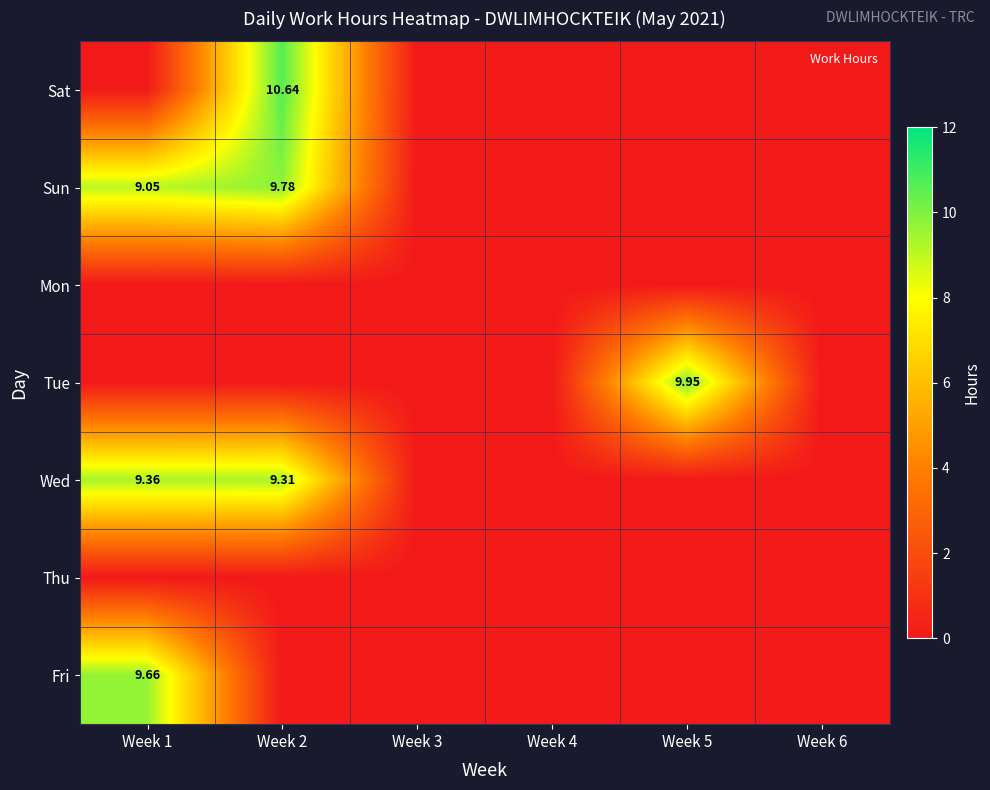

Which category has the highest value across all series?

Week 2